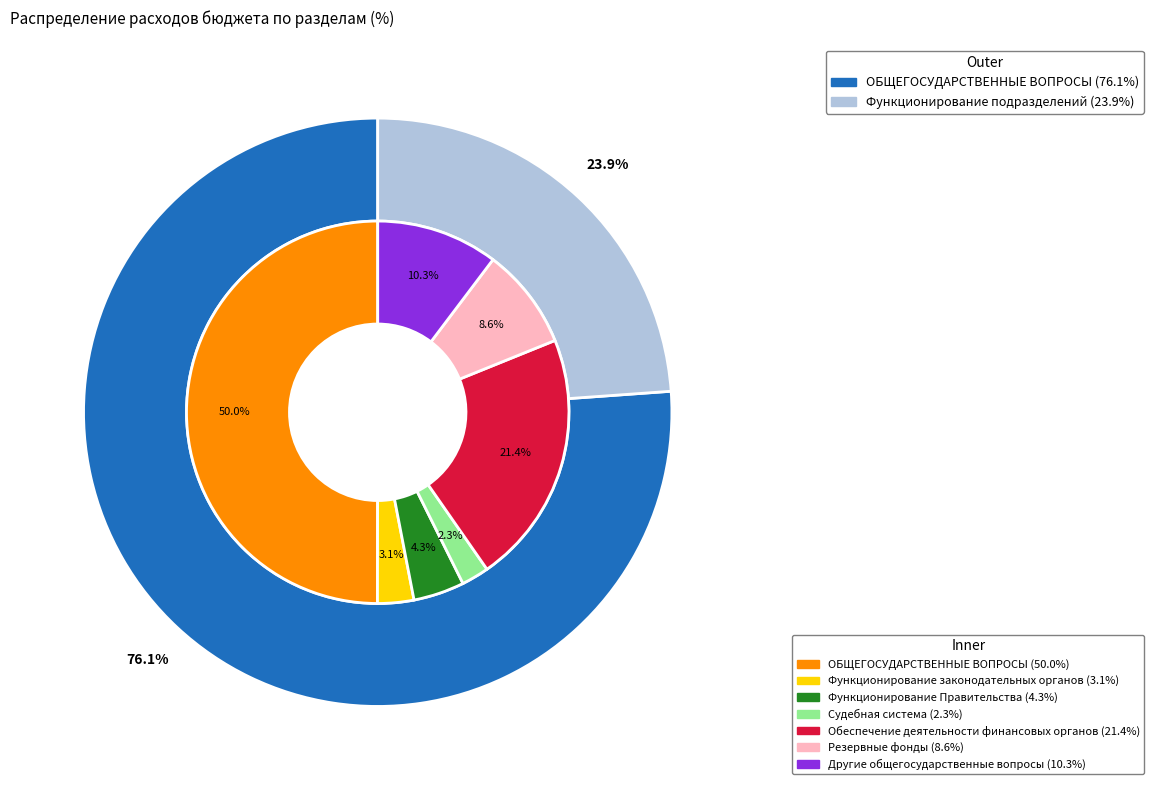

To the nearest percent, what percentage of the pie is Другие общегосударственные вопросы?

10%